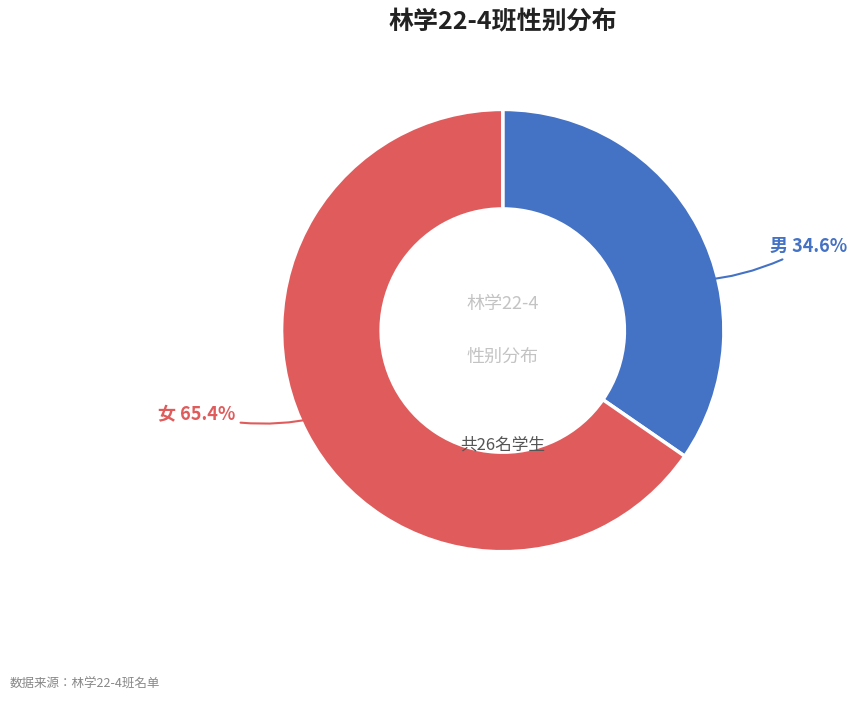

Does any single category account for the majority?

Yes